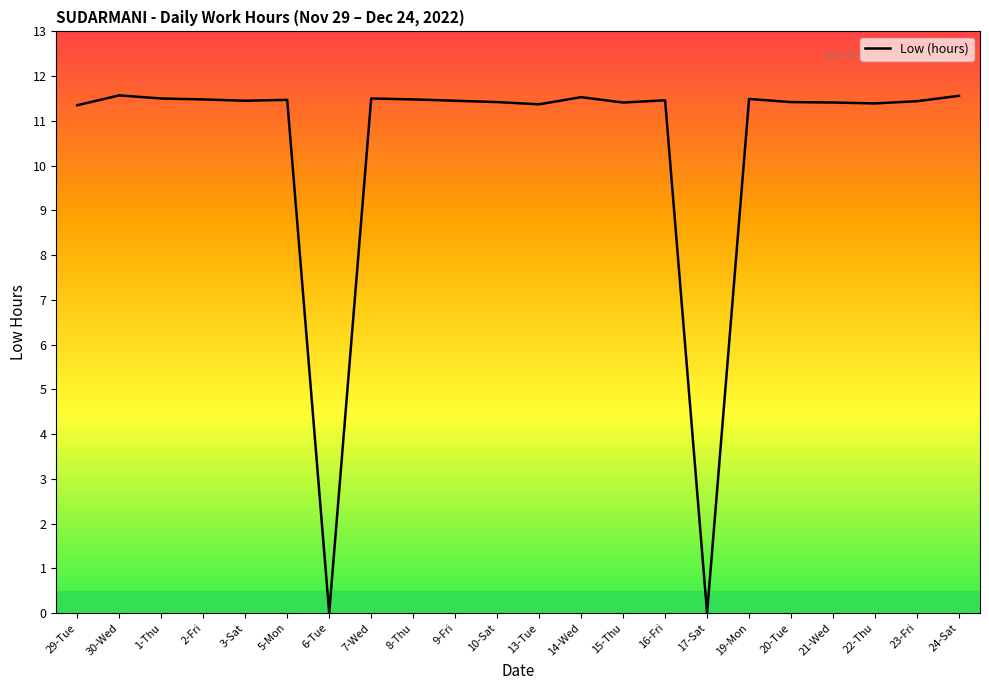

What is the greatest value displayed?

11.6